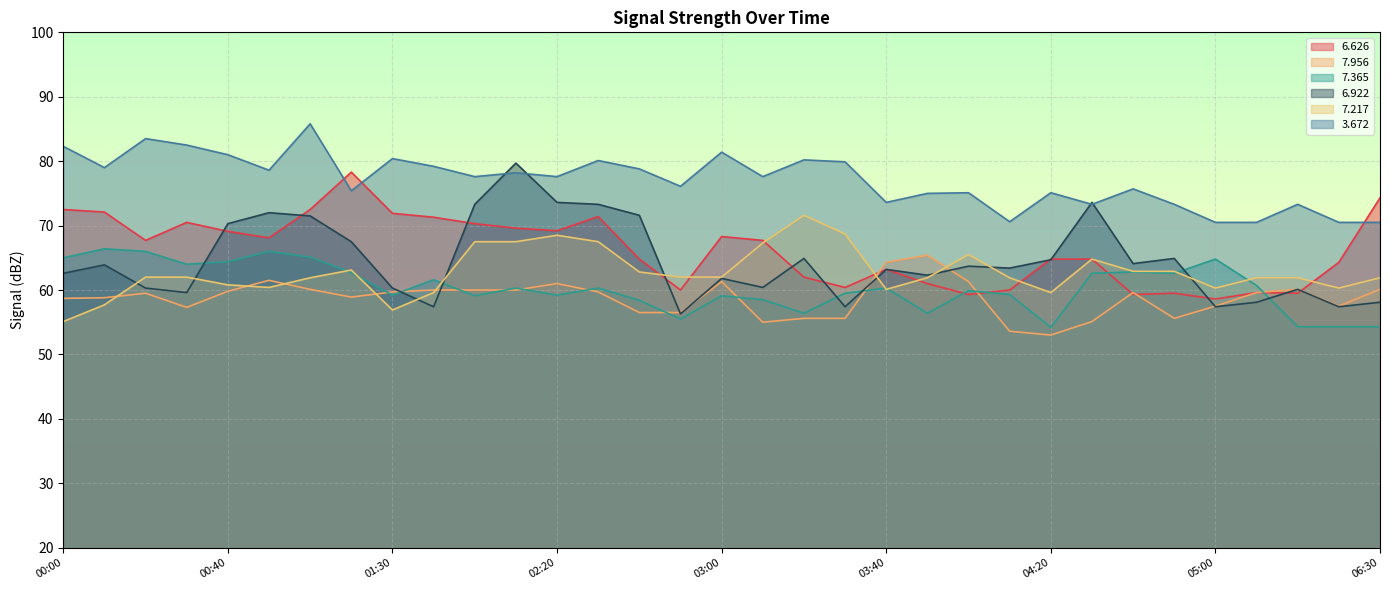

Which series changed the most between 01:30 and 05:20?

  6.626